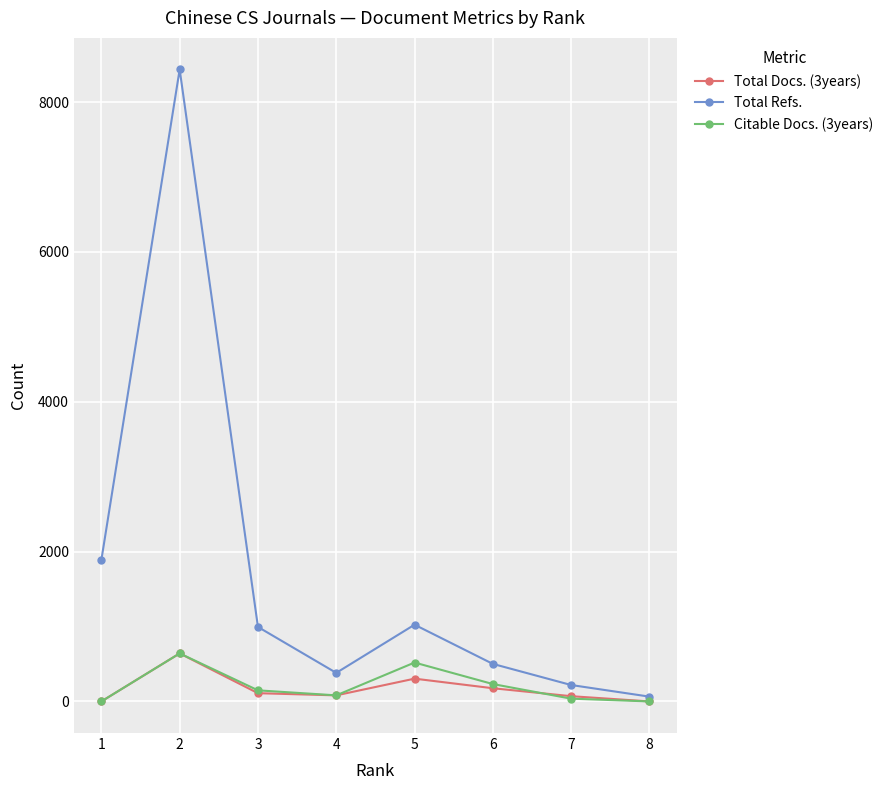

Between 5 and 3, which is larger?

5